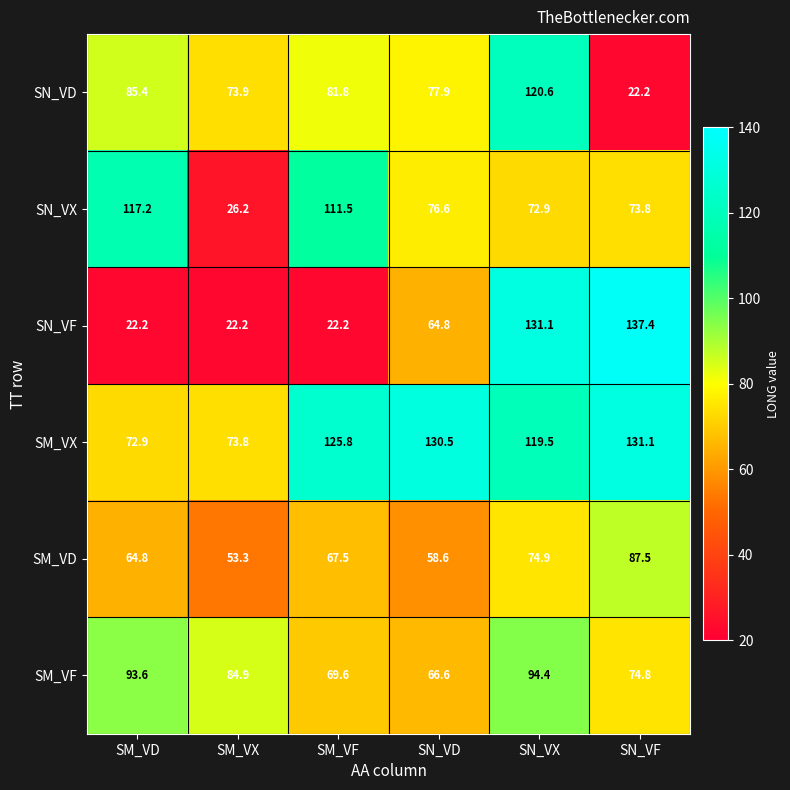

Which series has the largest total across all categories?

SM_VX